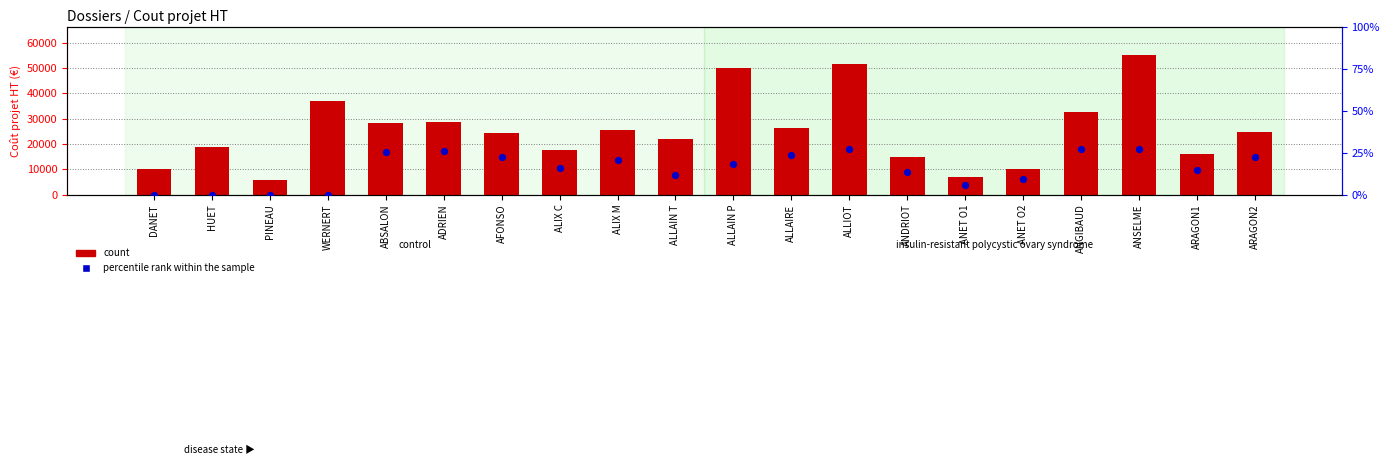

Is the value of percentile rank within the sample at ARAGON2 greater than the value of count at ANGIBAUD?

No